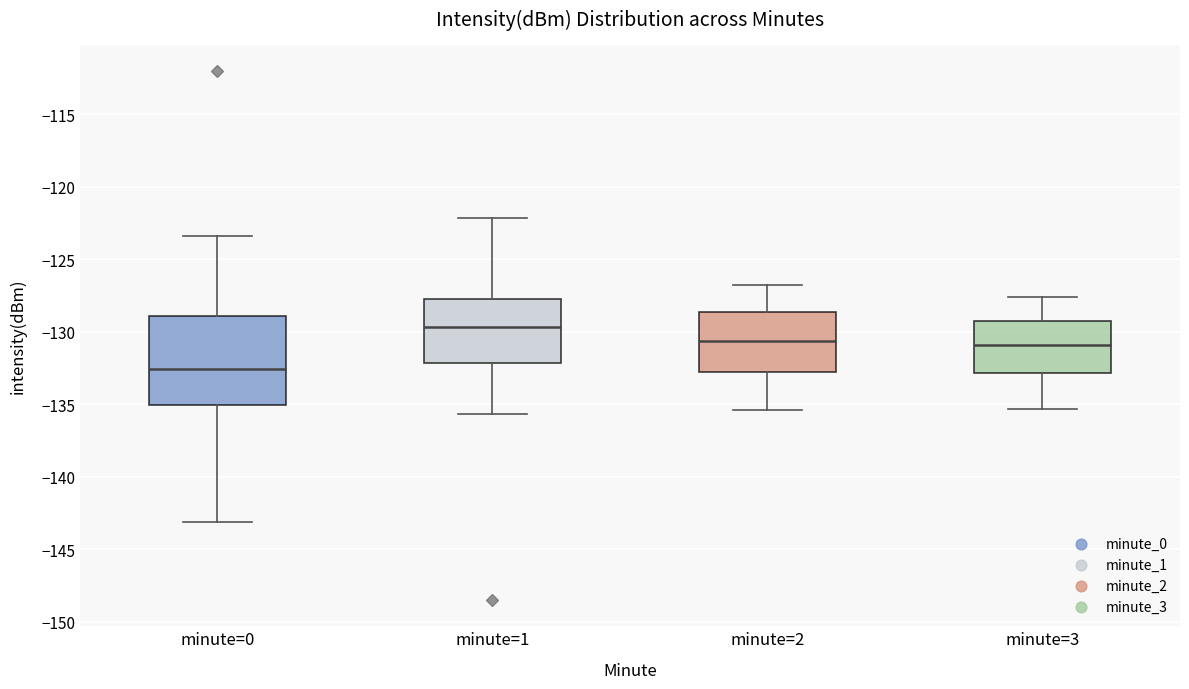

Comparing the boxes themselves (not the whiskers), which one is the tallest?

minute=0